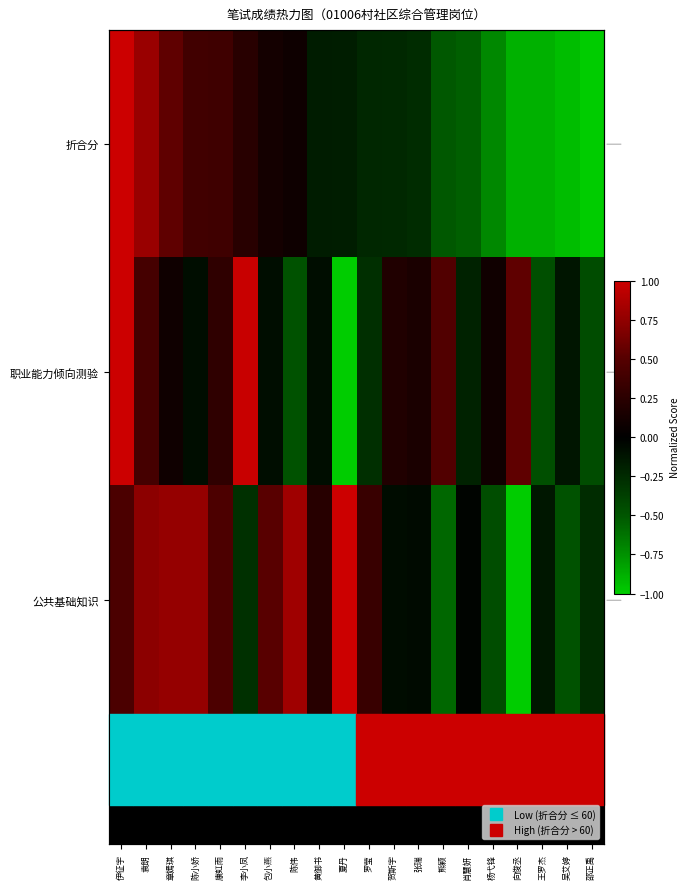

Which has a higher value, 包小燕 or 陈伟?

包小燕